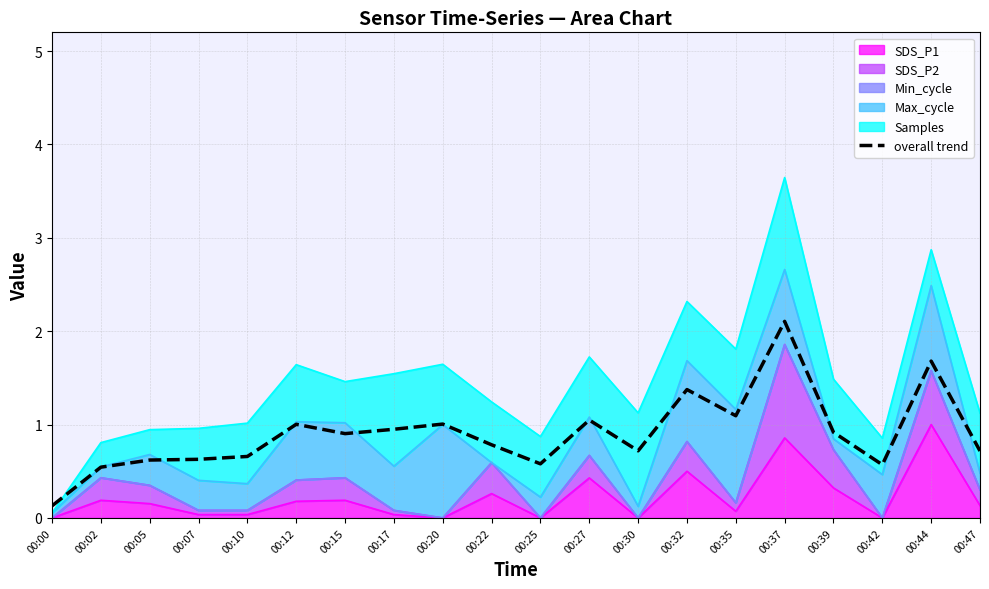

Approximately how many times larger is the value at 00:39 compared to 00:27?

0.9